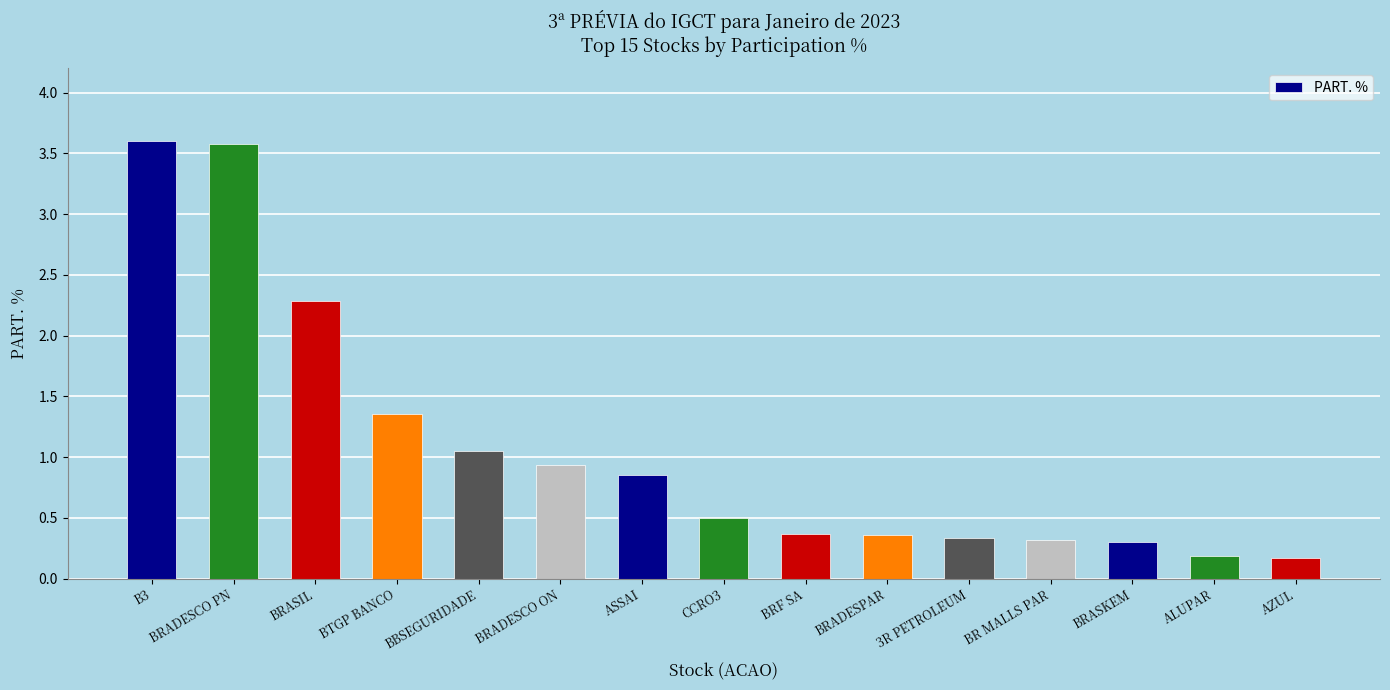

What is the label of the 10th bar from the right?

BRADESCO ON